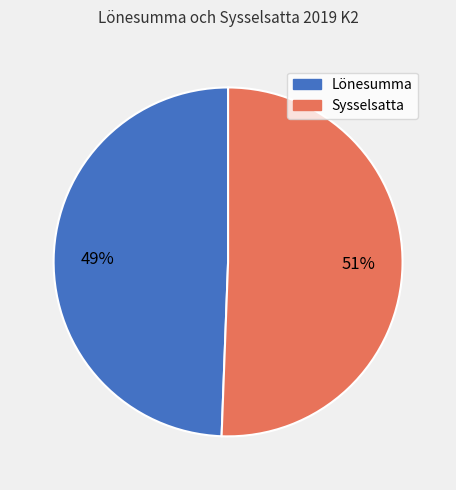

What percentage is the Lönesumma slice, to the nearest percent?

49%